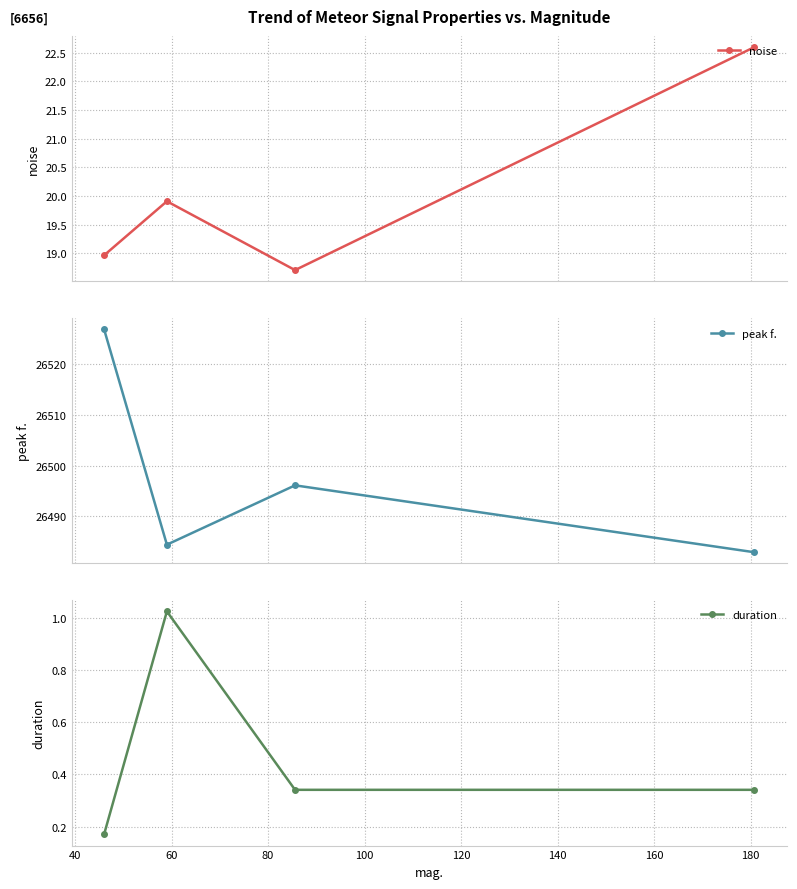

Count the noise values in the range 18 to 22.

3